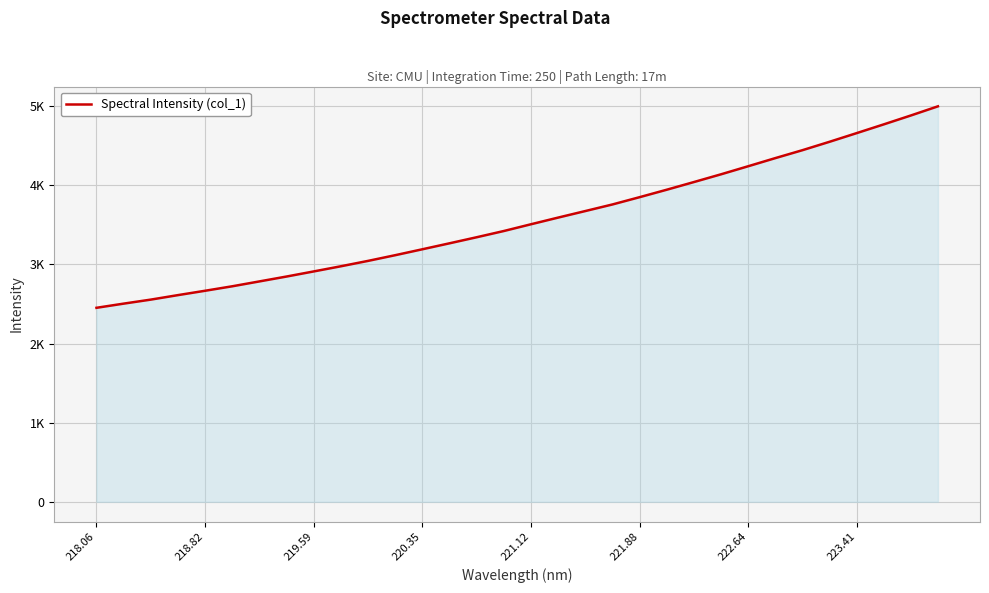

Does the chart display data point markers on the line(s)?

No